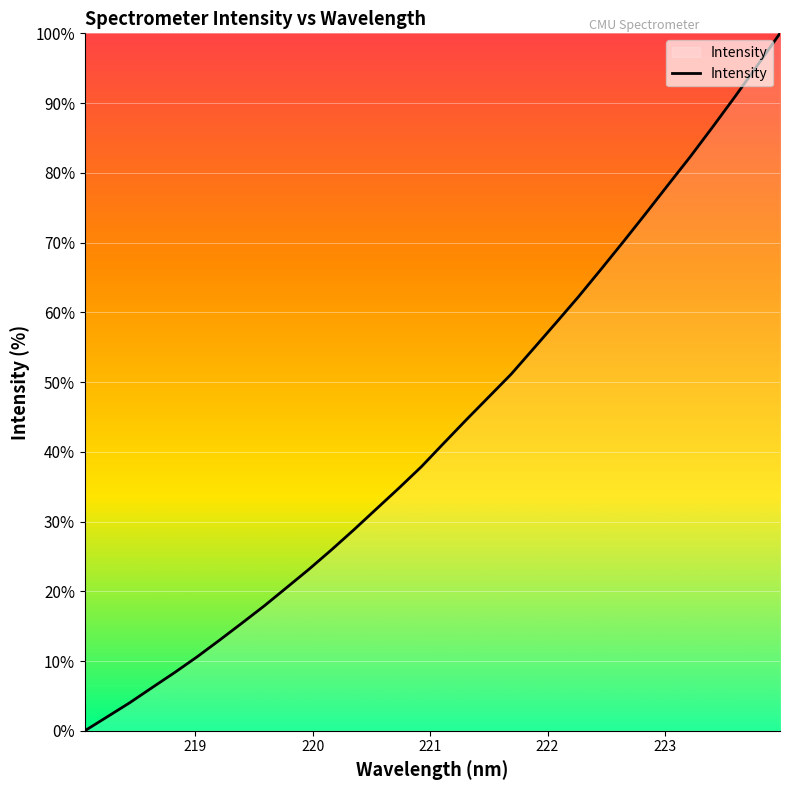

What is the difference between the second highest and second lowest values?

93.4